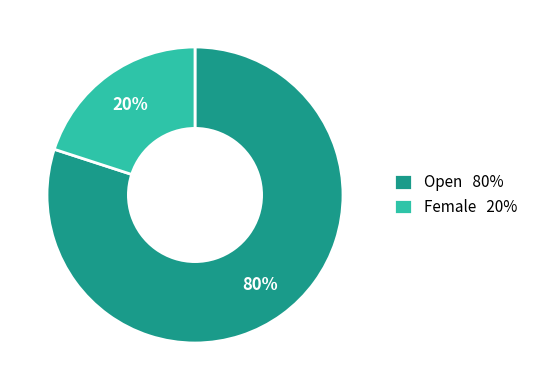

Is there a majority slice in this chart?

Yes